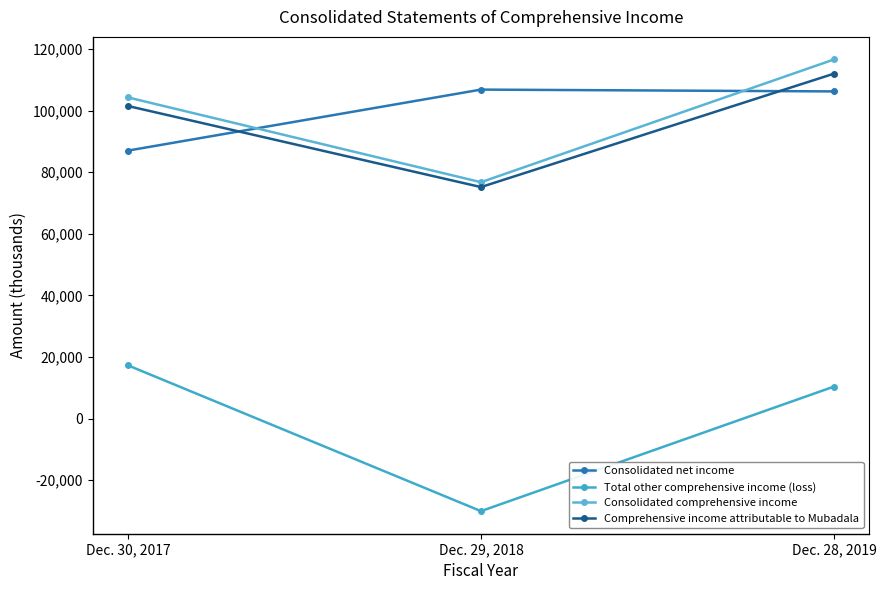

What is the value of the Comprehensive income attributable to Mubadala point at the 1st from the left?

101498